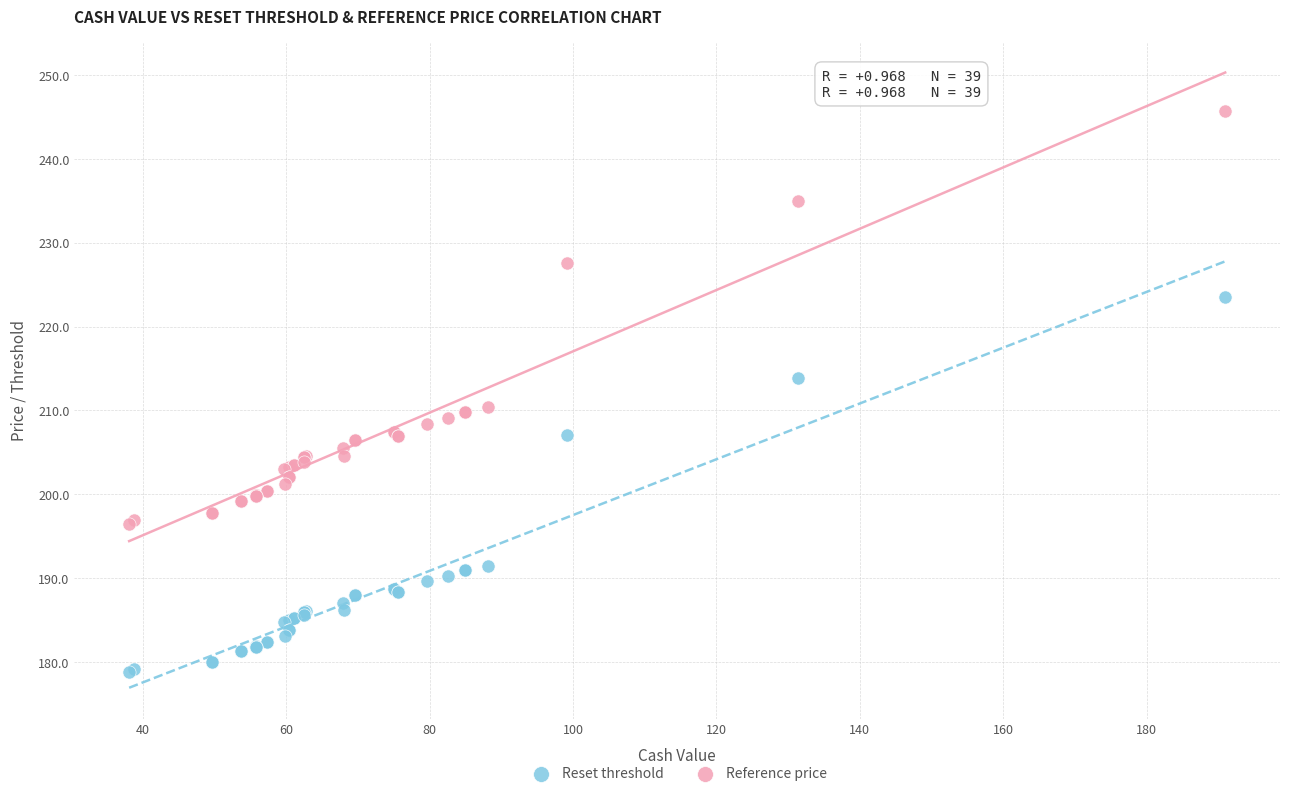

Which series has the widest spread of Y values?

Reference price